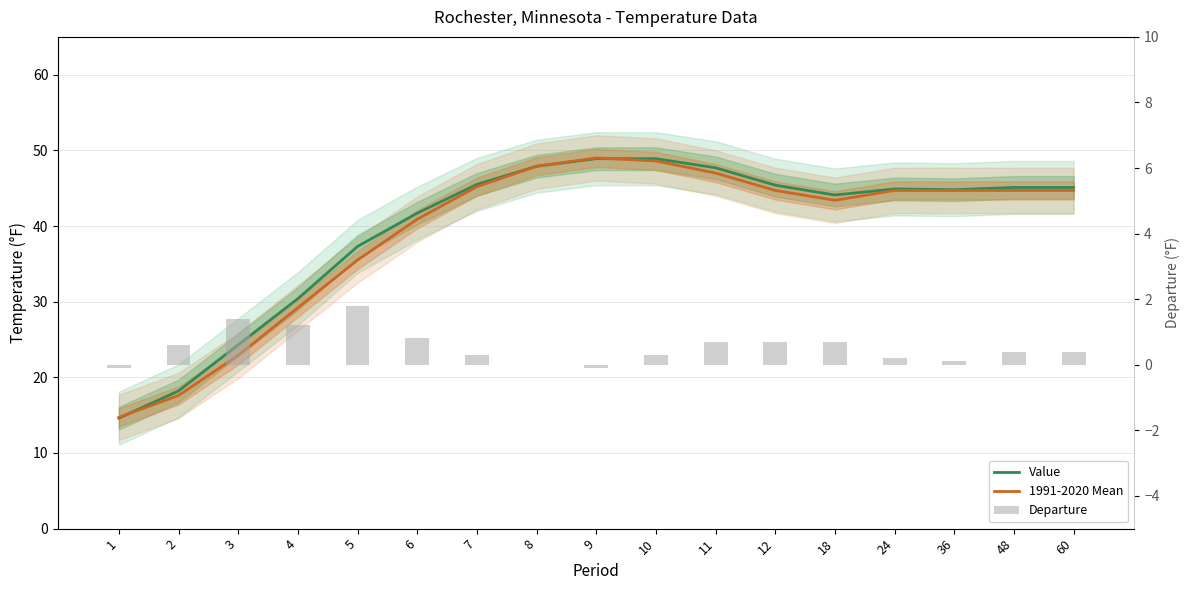

What is the difference between the maximum and second lowest values in the Value series?

30.7